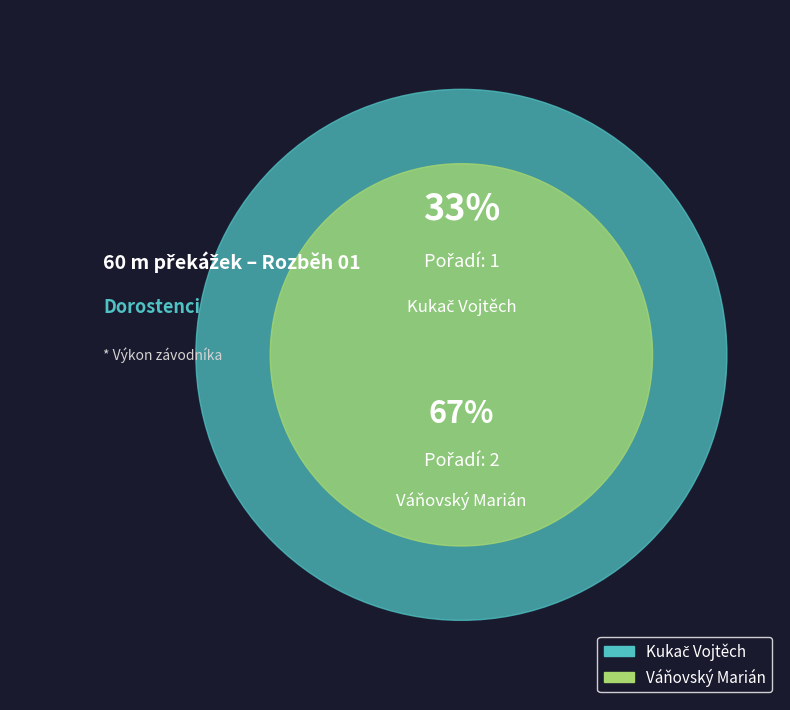

Count the number of slices in the pie.

2